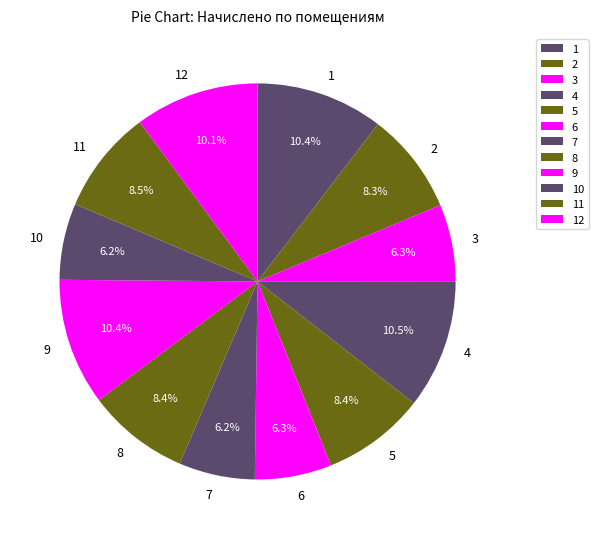

Which has a higher value, 8 or 6?

8